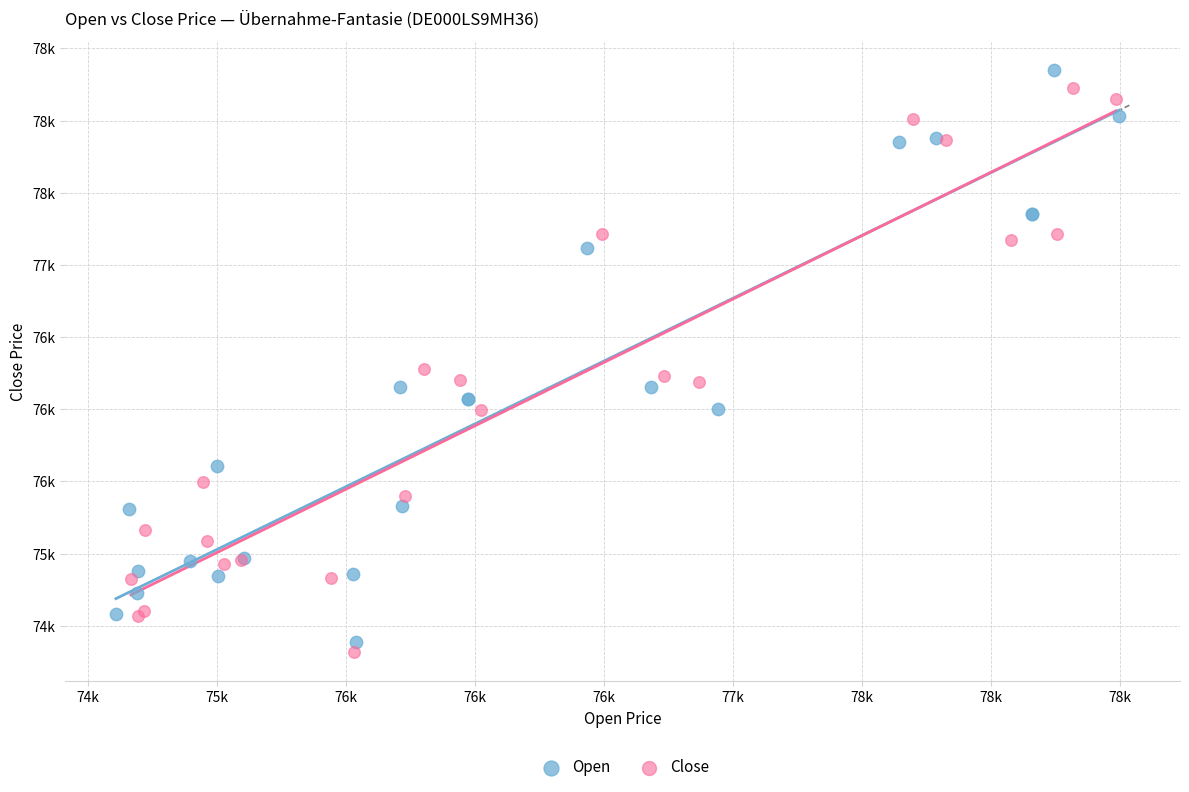

What are all the series names shown in the legend?

Open, Close